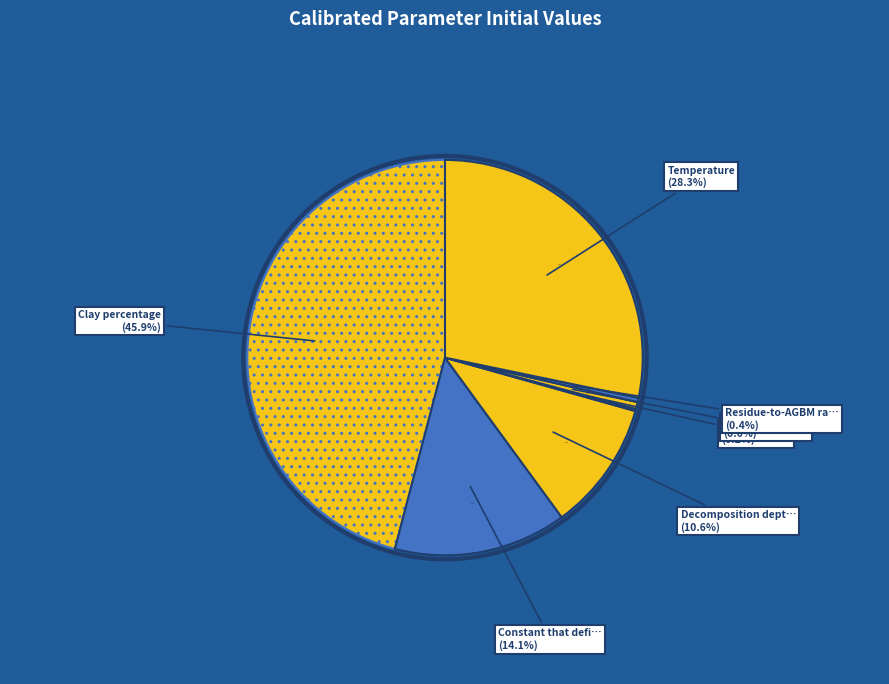

Is it true that Root:shoot ratio is 11% of the pie?

False